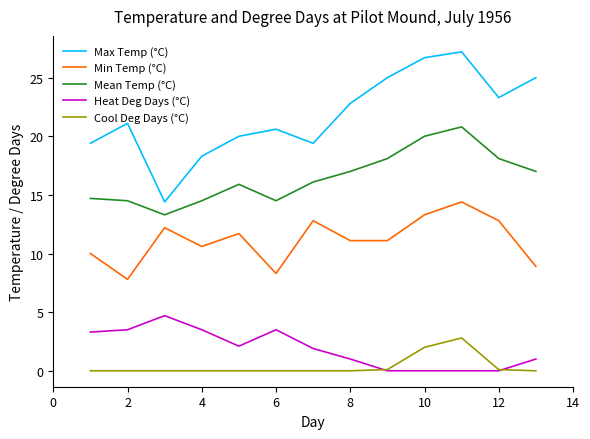

How many lines are shown in the chart?

5